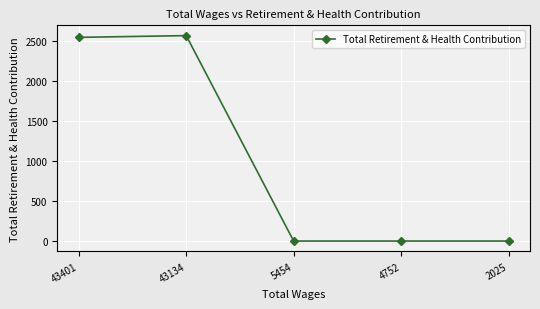

Is it true that the value at 5454 is 0?

True